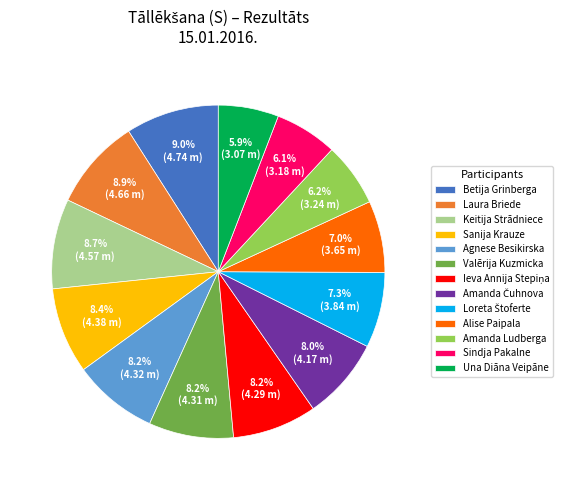

To the nearest percent, what is the combined percentage of Betija Grinberga and Agnese Besikirska?

17%